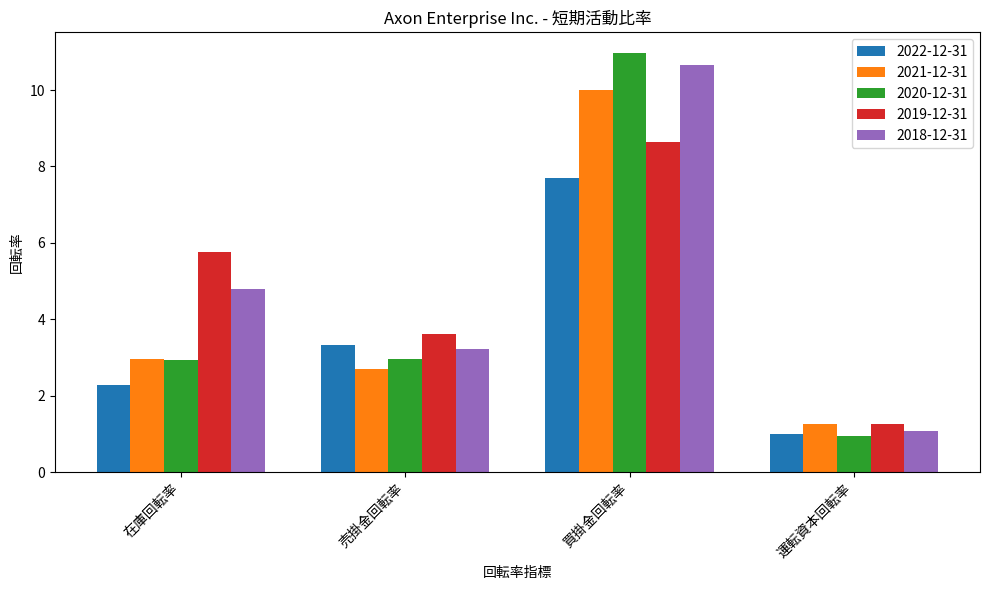

What is the greatest value displayed?

11.0